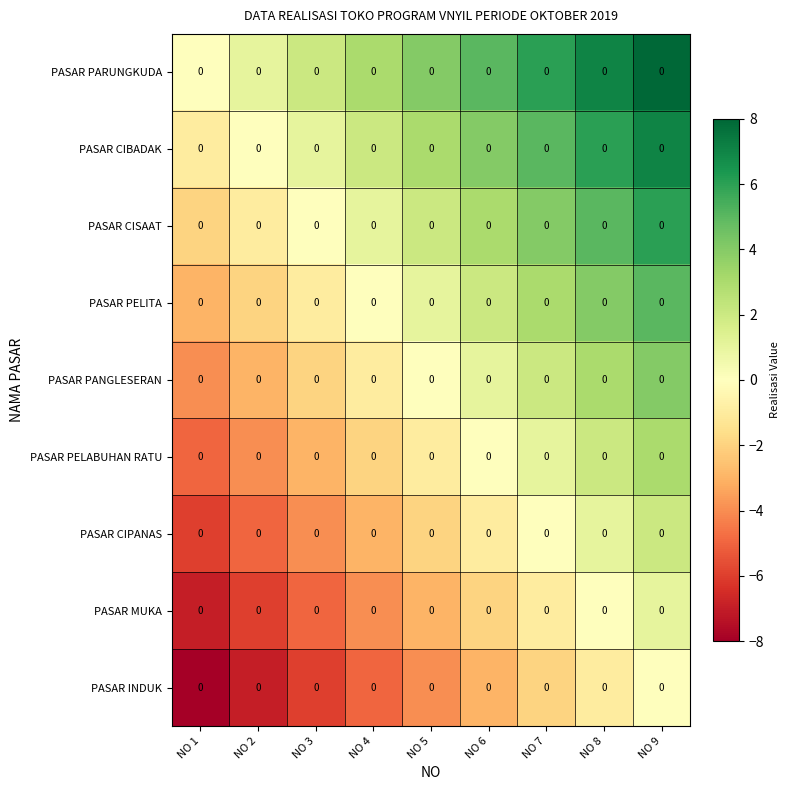

Where is PASAR CIBADAK nearest to the value 3?

NO 5